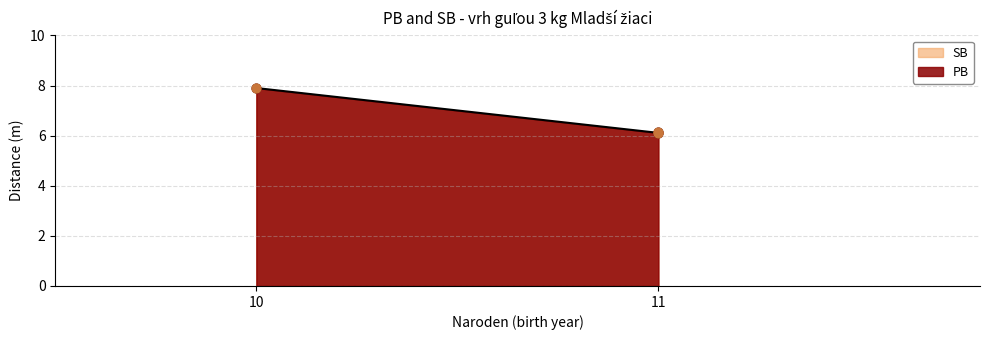

Which series contains the lowest Y value?

PB